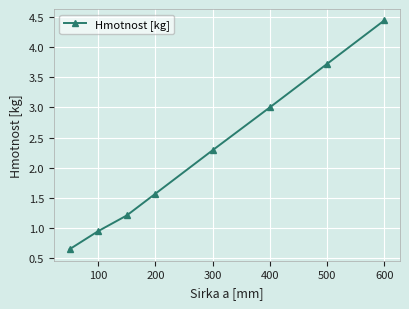

What is the value of the 8th point from the left?

4.4